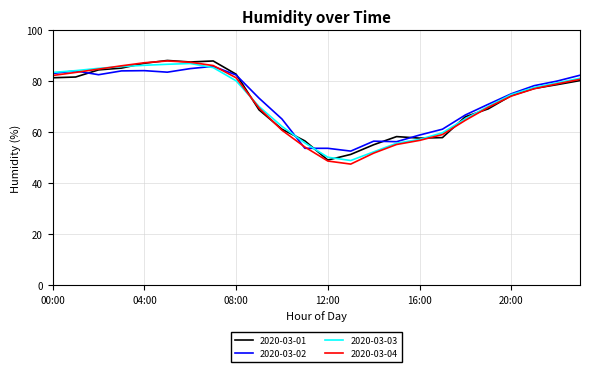

What is the lowest value of the 2020-03-02 series?

52.6